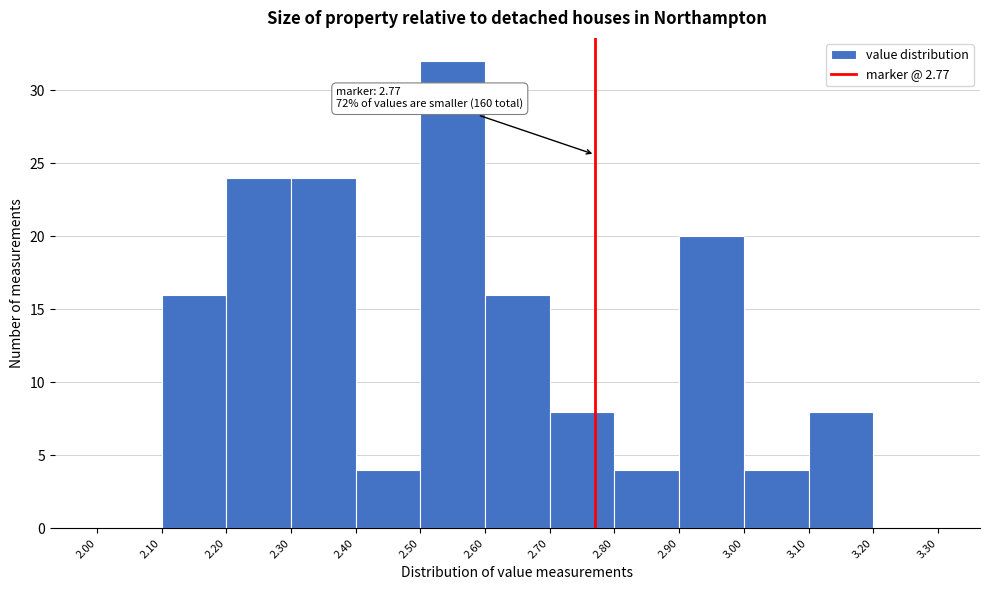

Which range on the x-axis has the tallest bar?

2.50 to 2.60